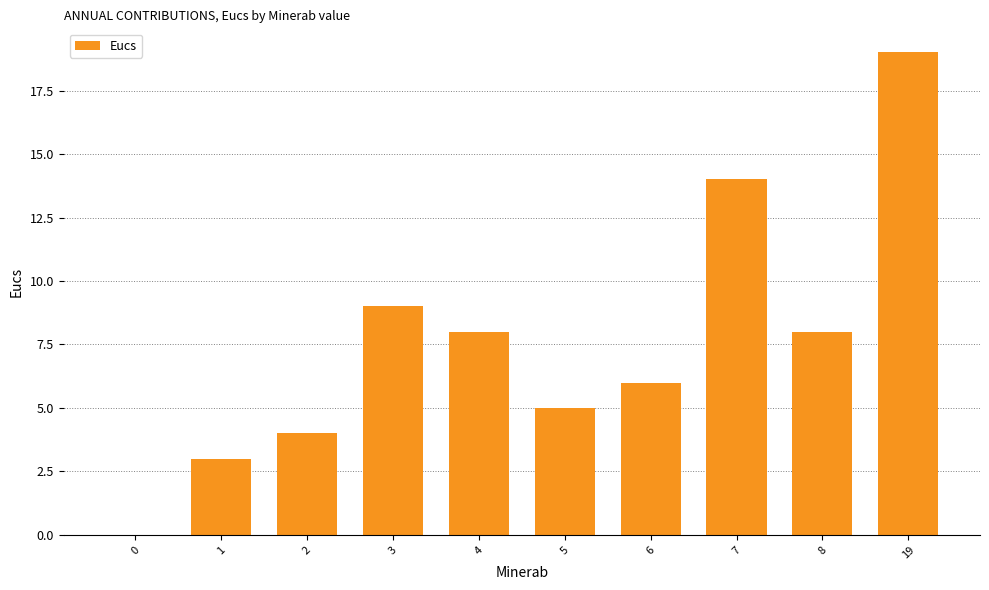

Which label corresponds to the largest value in the chart?

19